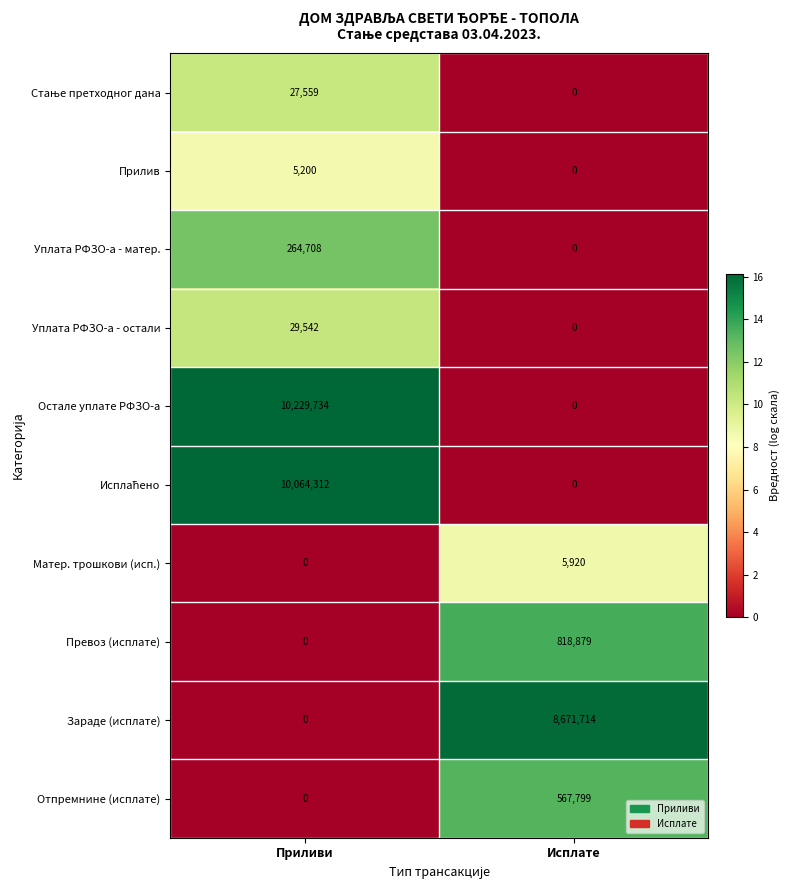

At which category is the sum across all series the highest?

Приливи